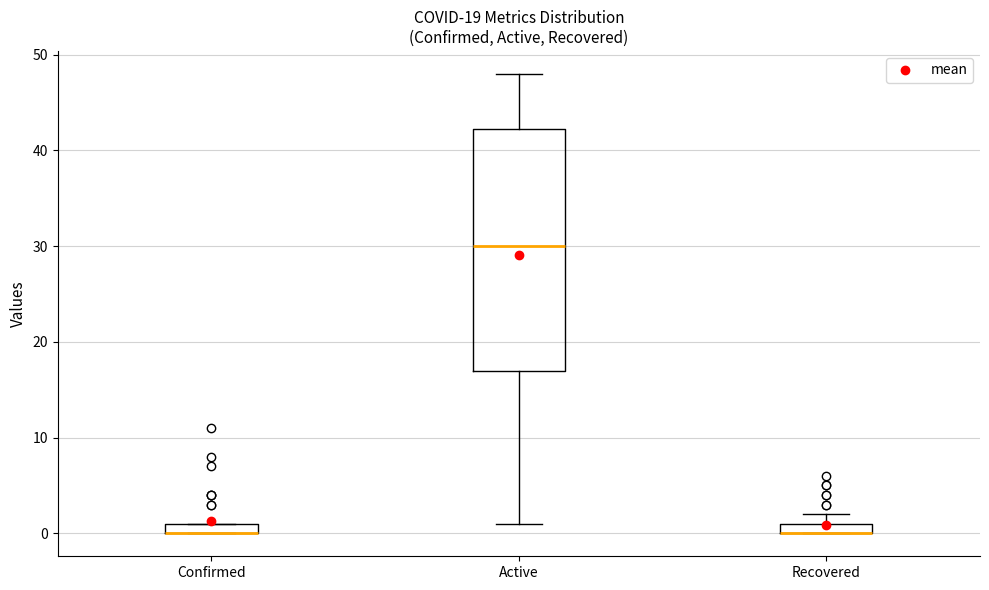

Comparing the boxes themselves (not the whiskers), which one is the tallest?

Active